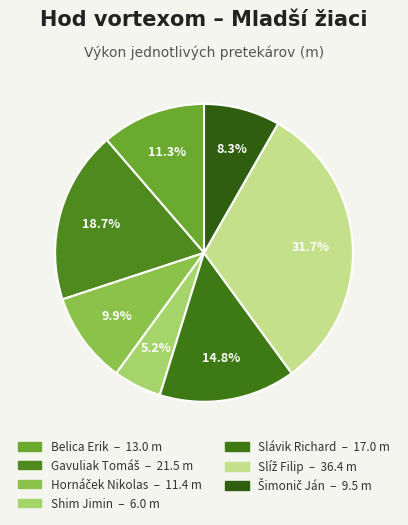

Which category has the smallest portion of the pie?

Shim Jimin